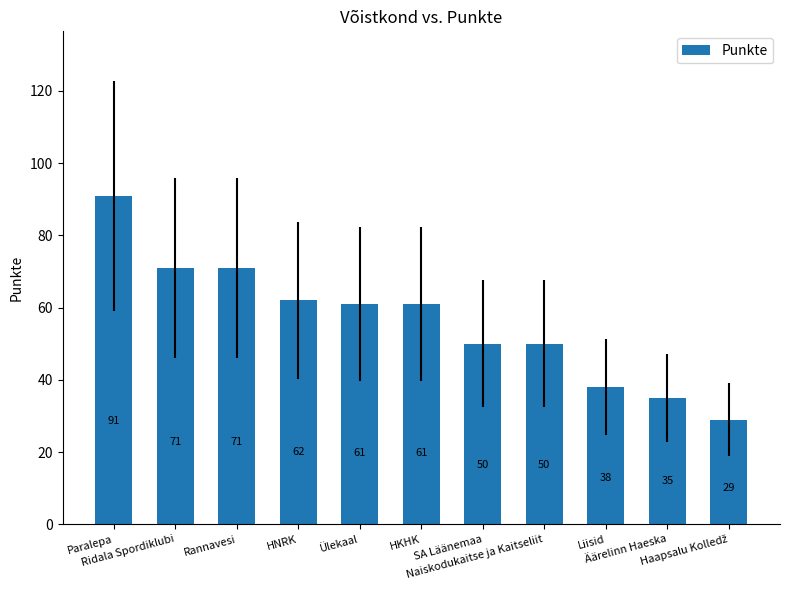

What is the smallest value displayed?

29